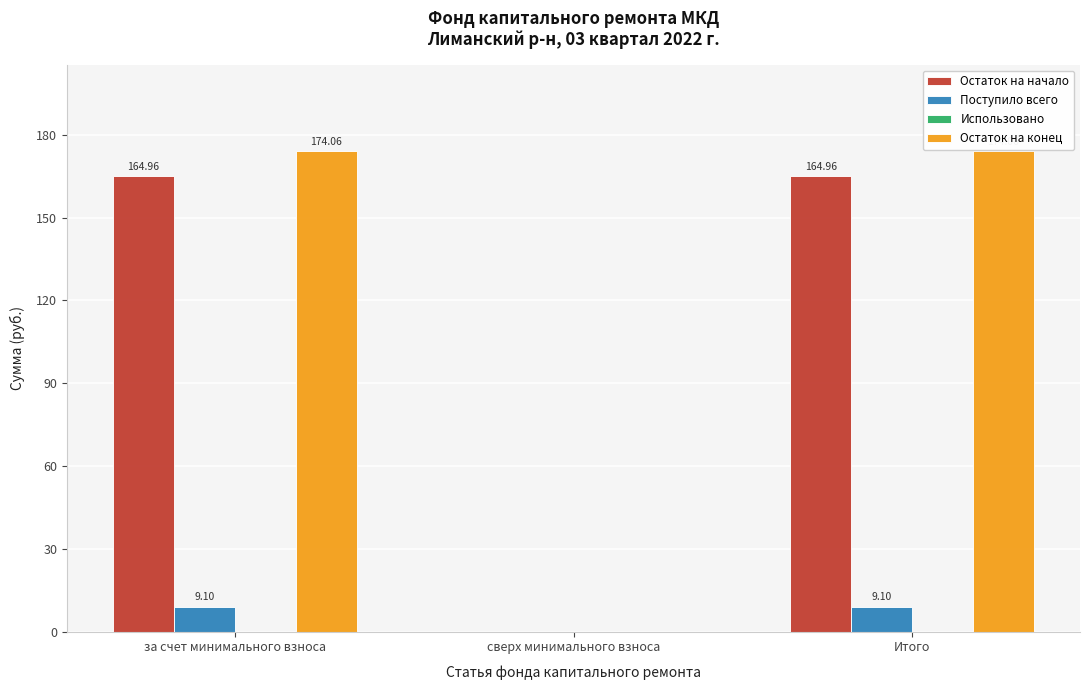

At which label is Поступило всего closest to 4?

сверх минимального взноса